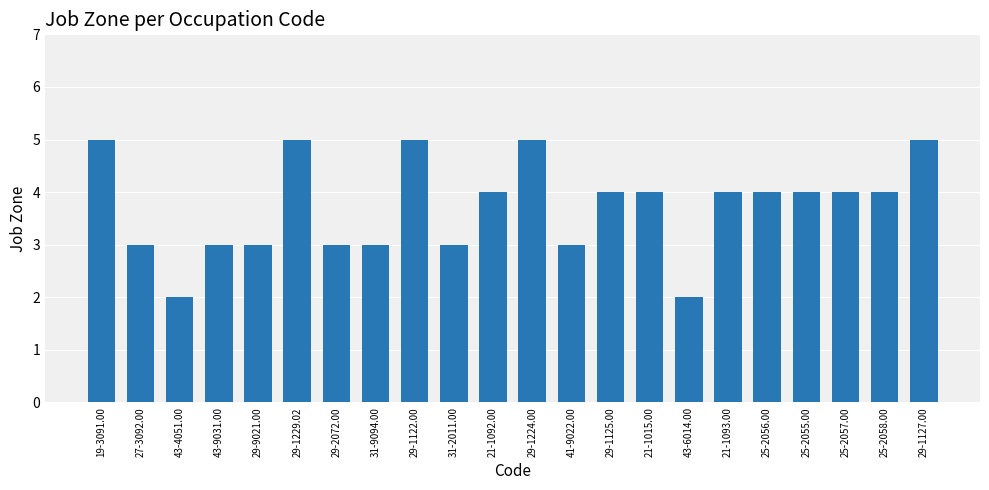

What is the label of the 1st bar from the right?

29-1127.00